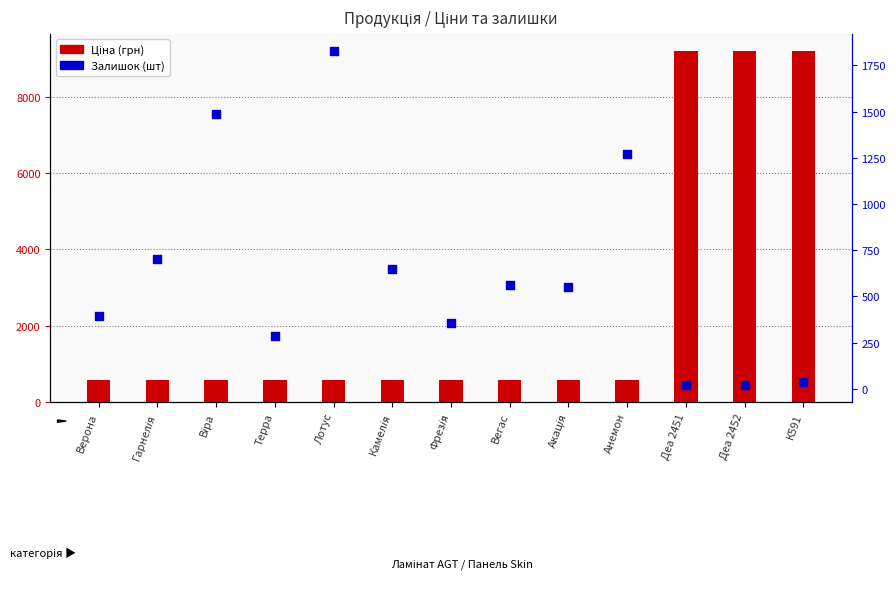

What are all the series names shown in the legend?

Ціна, Залишок